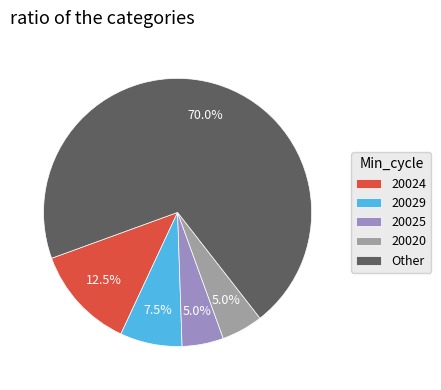

Between 20029 and 20020, which is larger?

20029